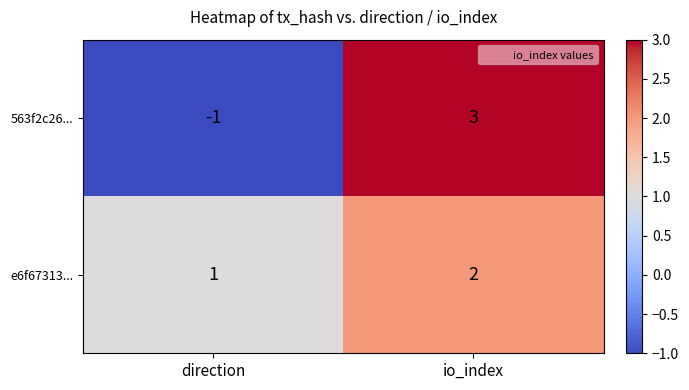

What is the difference between the highest and lowest values at direction?

2